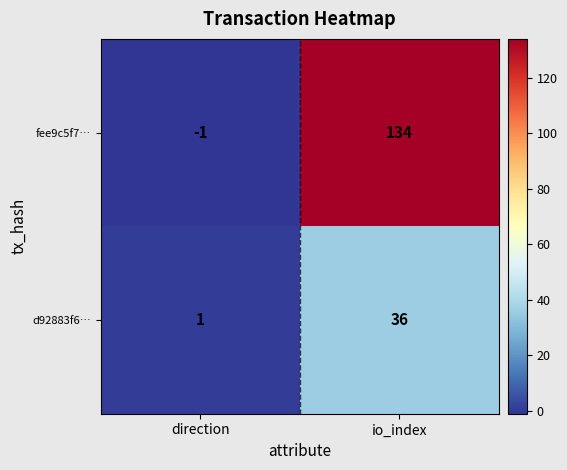

Which category has the highest value across all series?

io_index